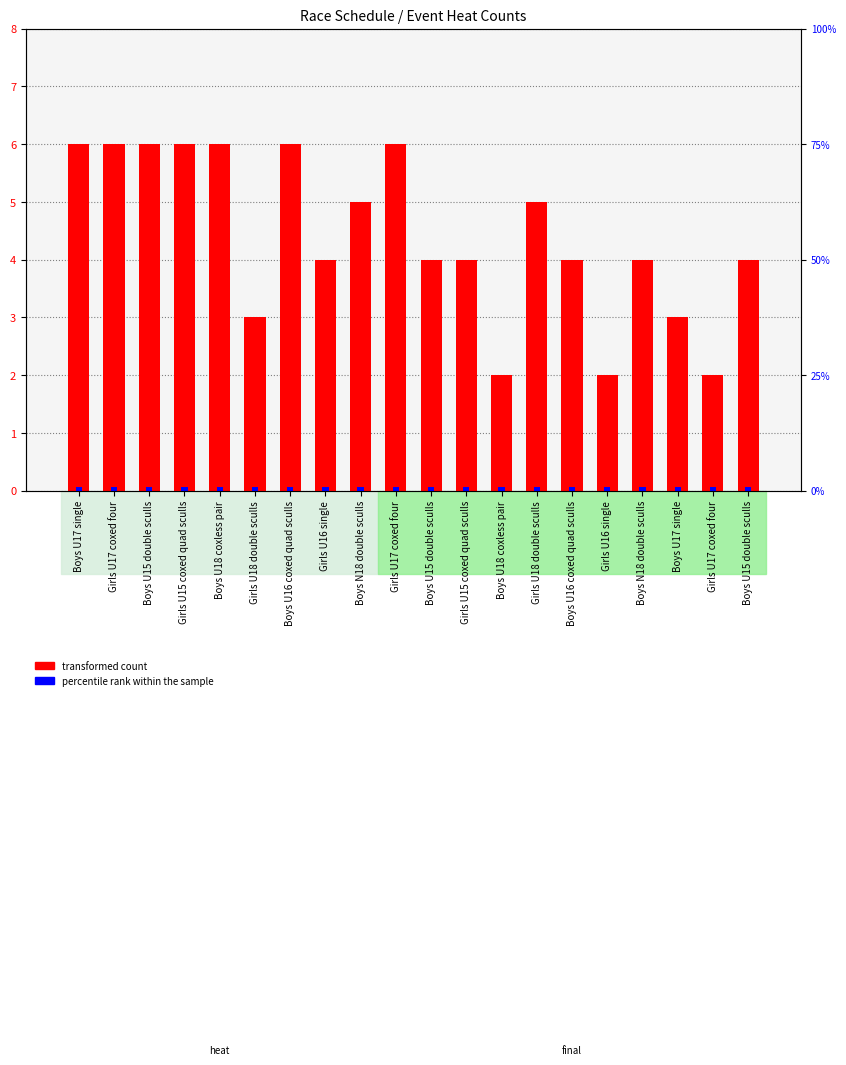

At Boys N18 double sculls, list the series in order from largest to smallest.

transformed count, percentile rank within the sample